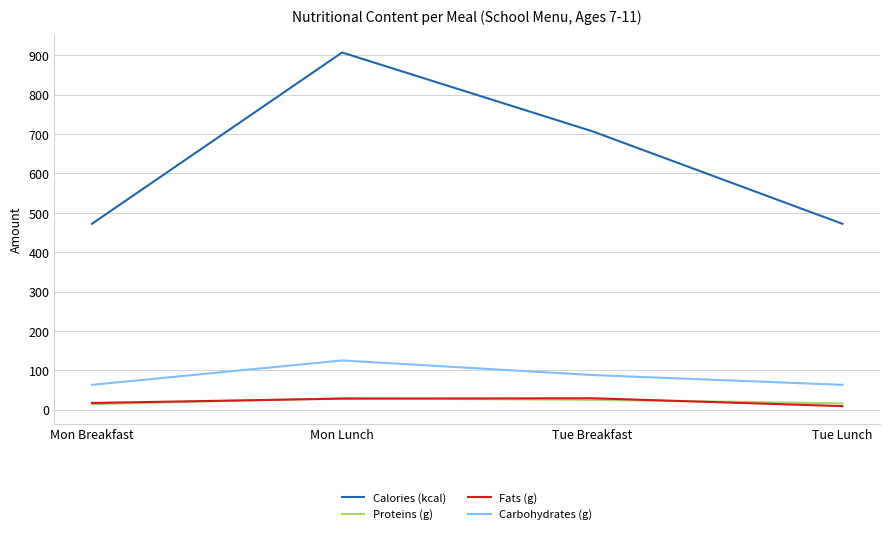

Which series has the largest total across all categories?

Calories (kcal)